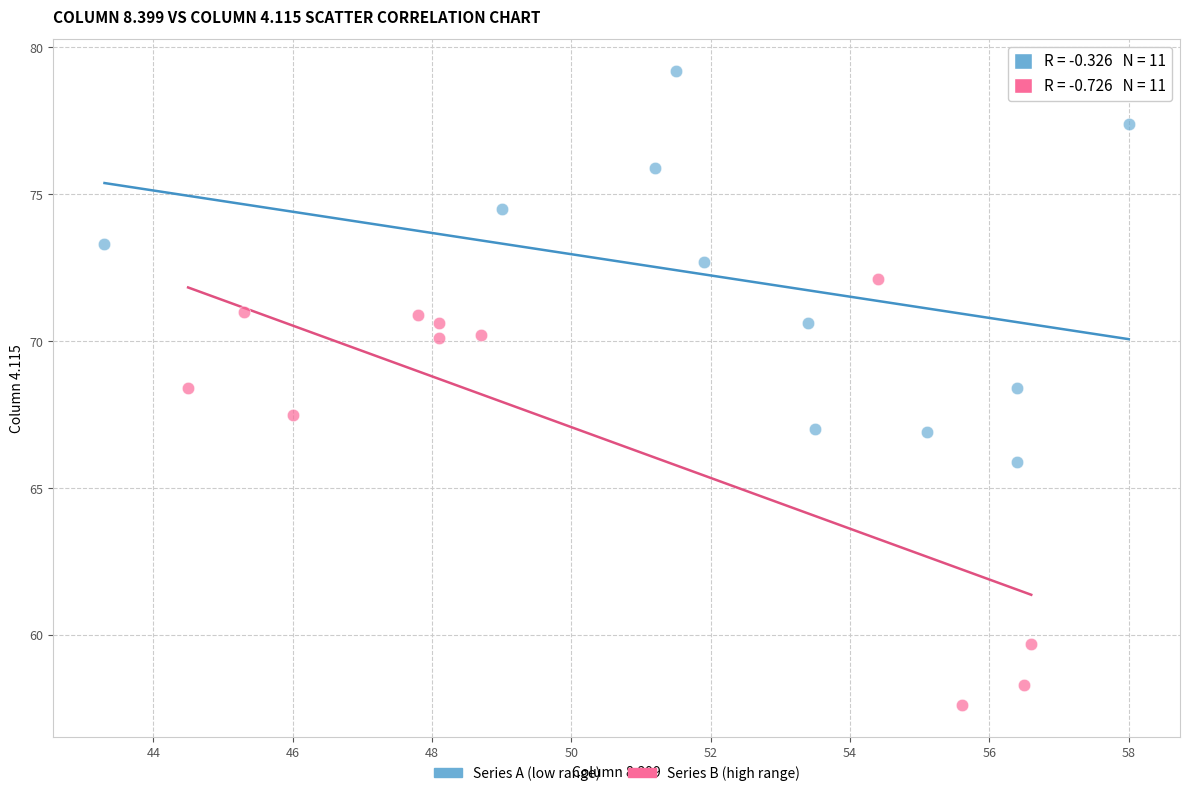

Which series reaches the minimum Y coordinate?

Series B (high range)